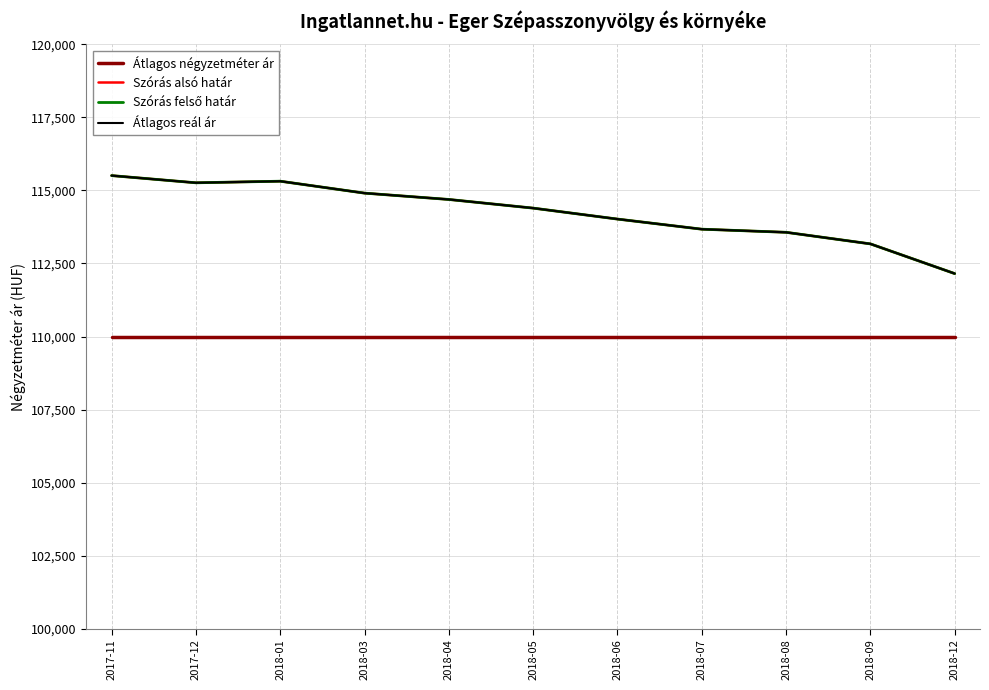

True or false: Szórás felső határ and Átlagos reál ár cross at least once.

False